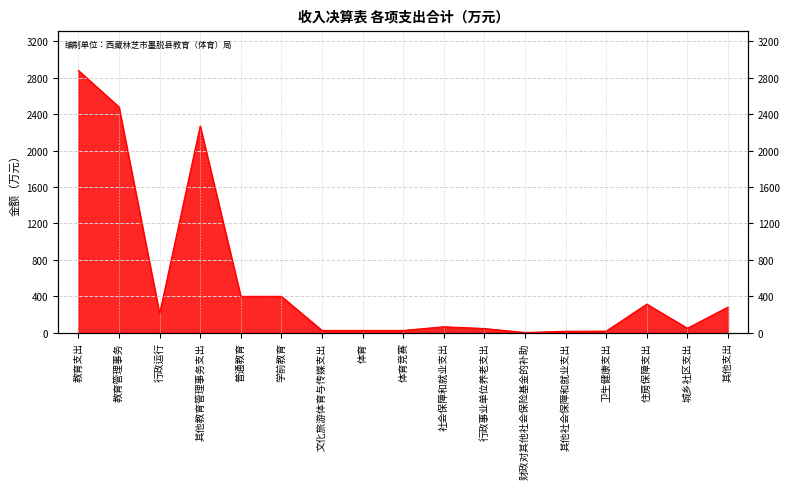

Which category has the highest value across all series?

教育支出